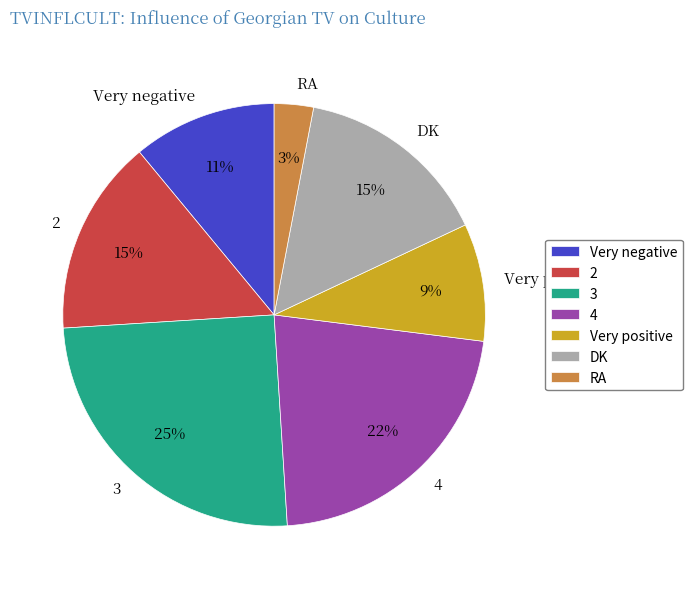

True or false: 2 accounts for 26% of the total.

False